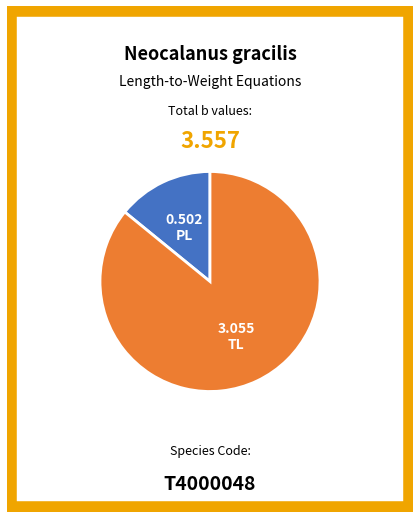

Is the sum of PL and TL greater than half?

Yes